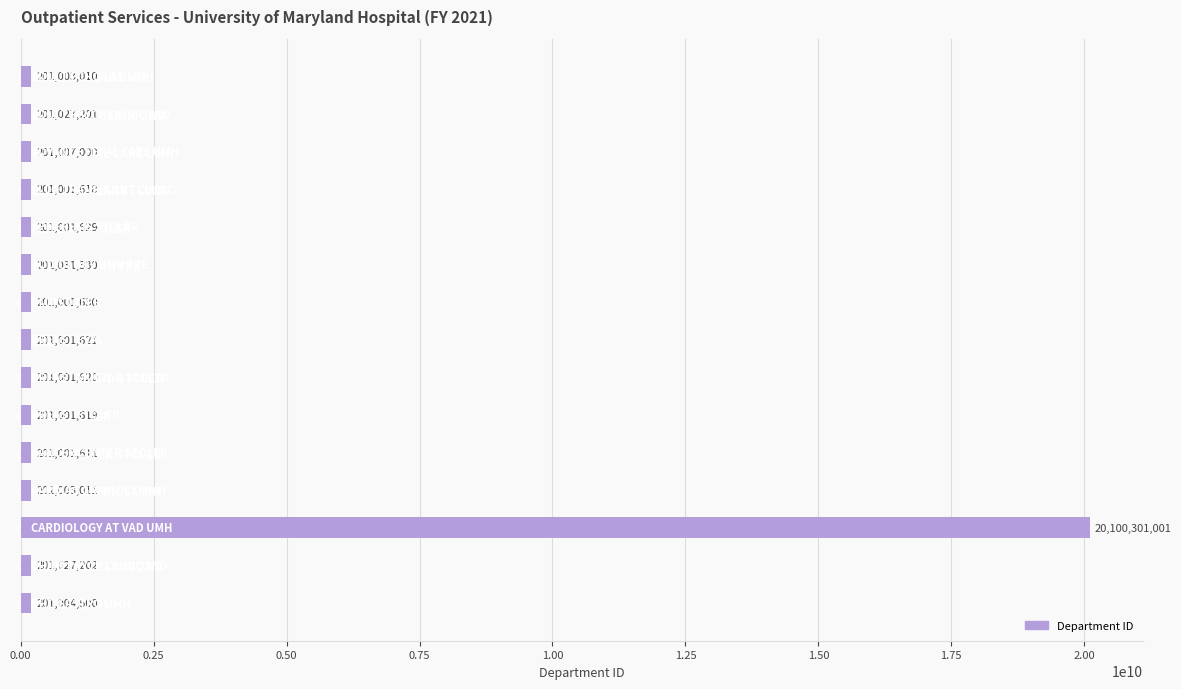

Reading bottom to top, transcribe all the data shown in this chart.

201004500	201027202	20100301001	201003011	201001611	201001619	201001620	201001621	201001630	201031330	201001629	201001618	201007000	201027201	201003010